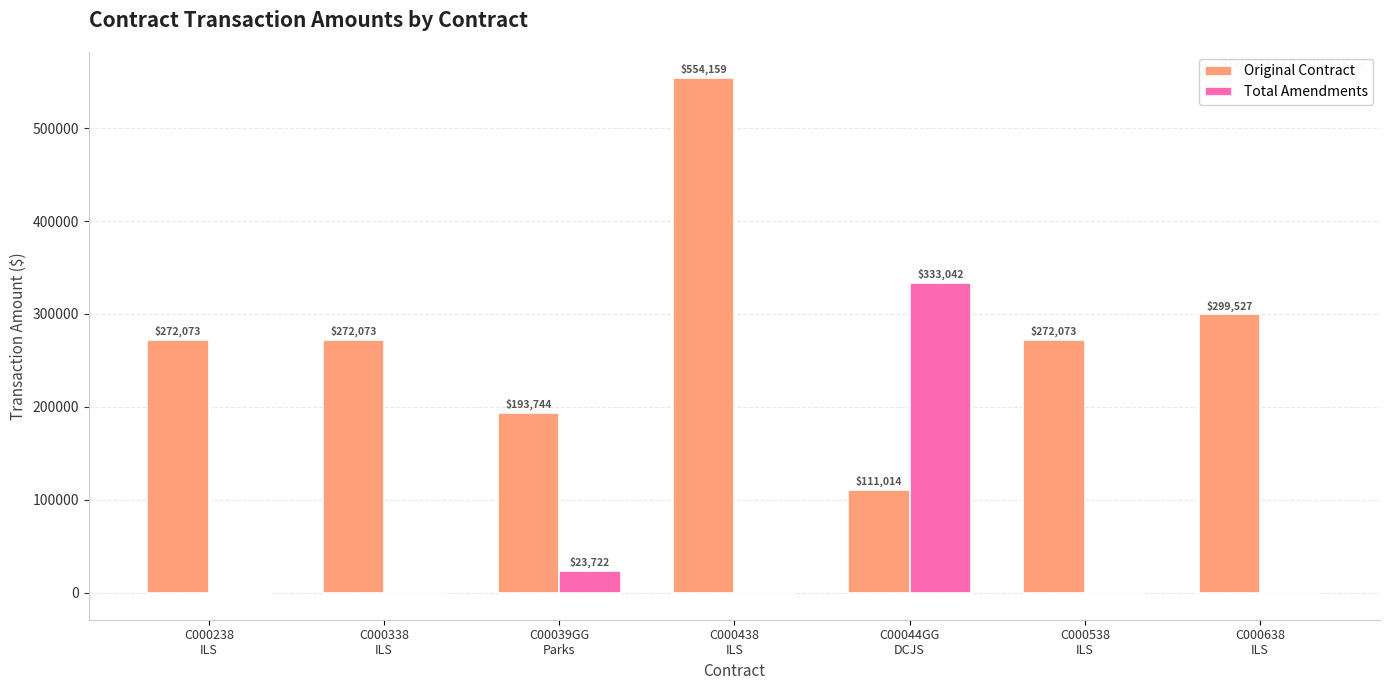

Which series changed the most between C000238
ILS and C00039GG
Parks?

Original Contract